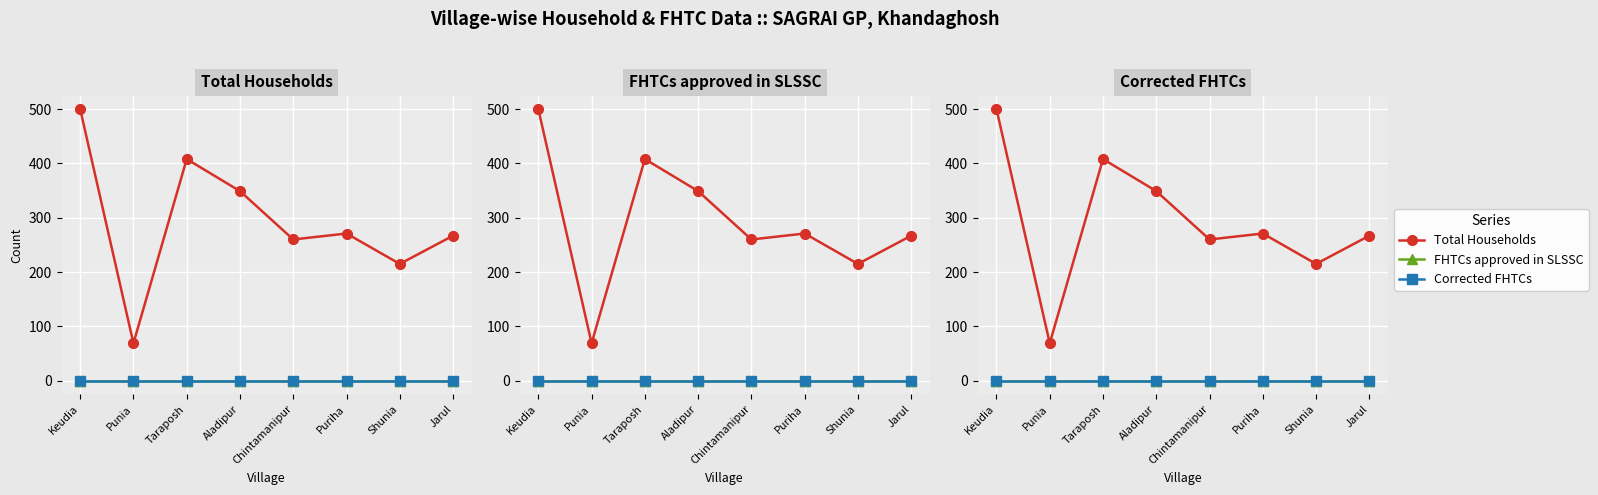

What is the total value across all series at Jarul?

267